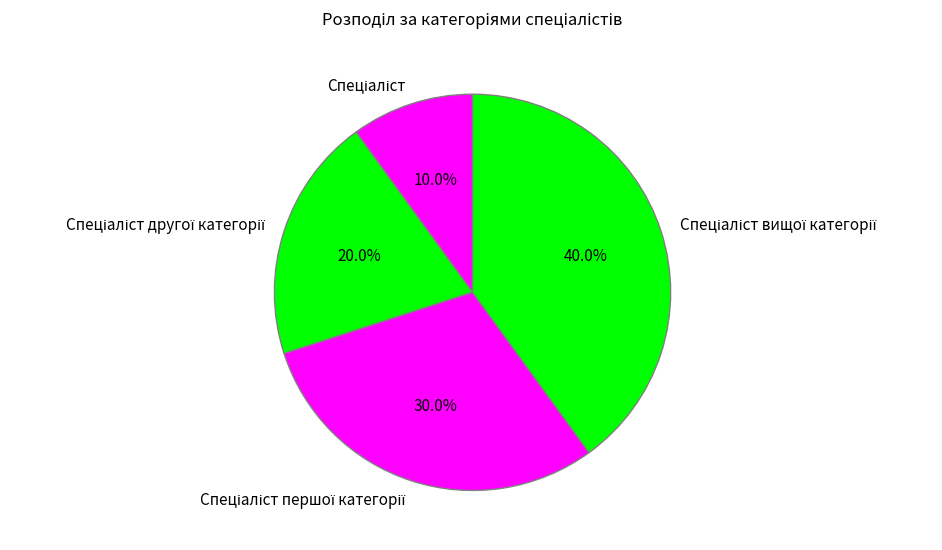

Is there any slice that represents more than half of the pie?

No